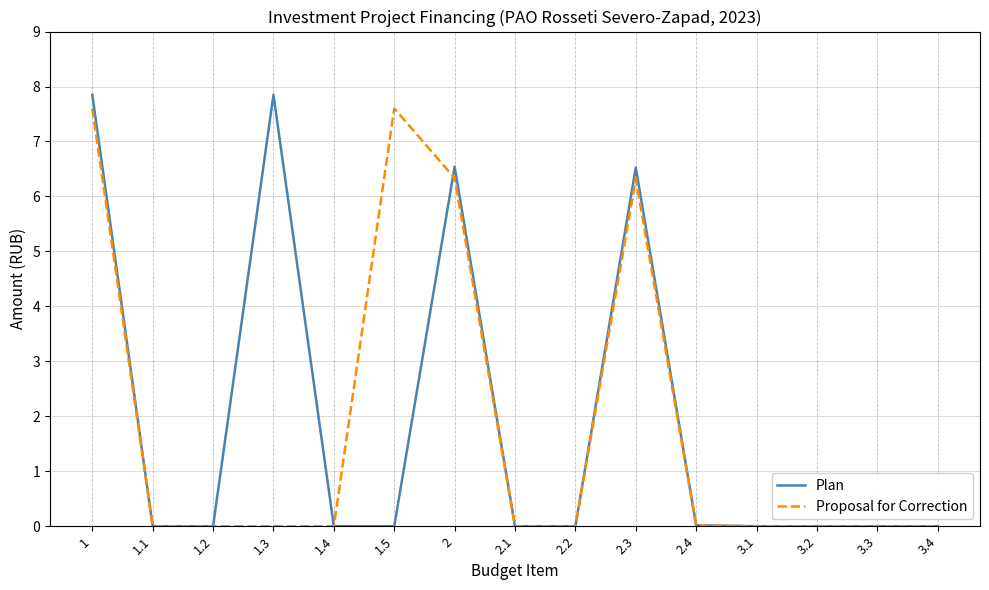

At how many categories does at least one series exceed 5?

5